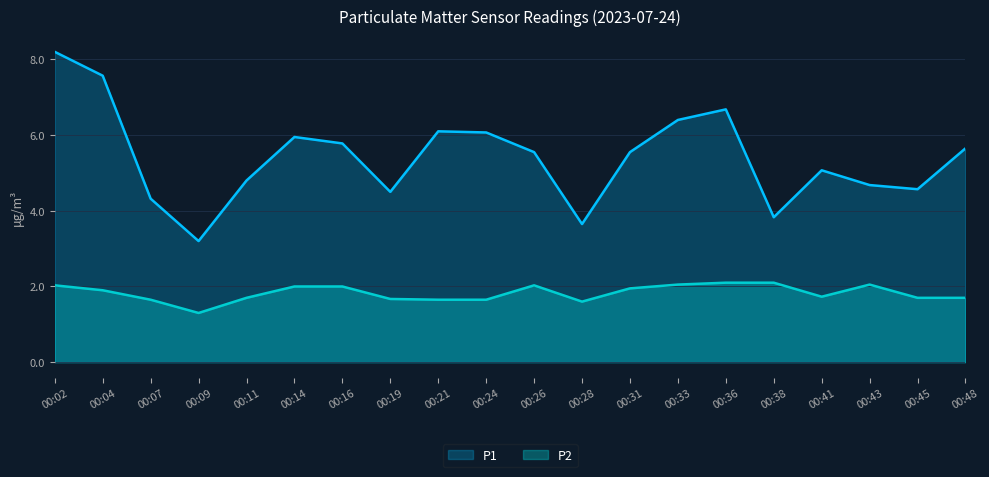

How many interior local valleys does the P2 series have?

3